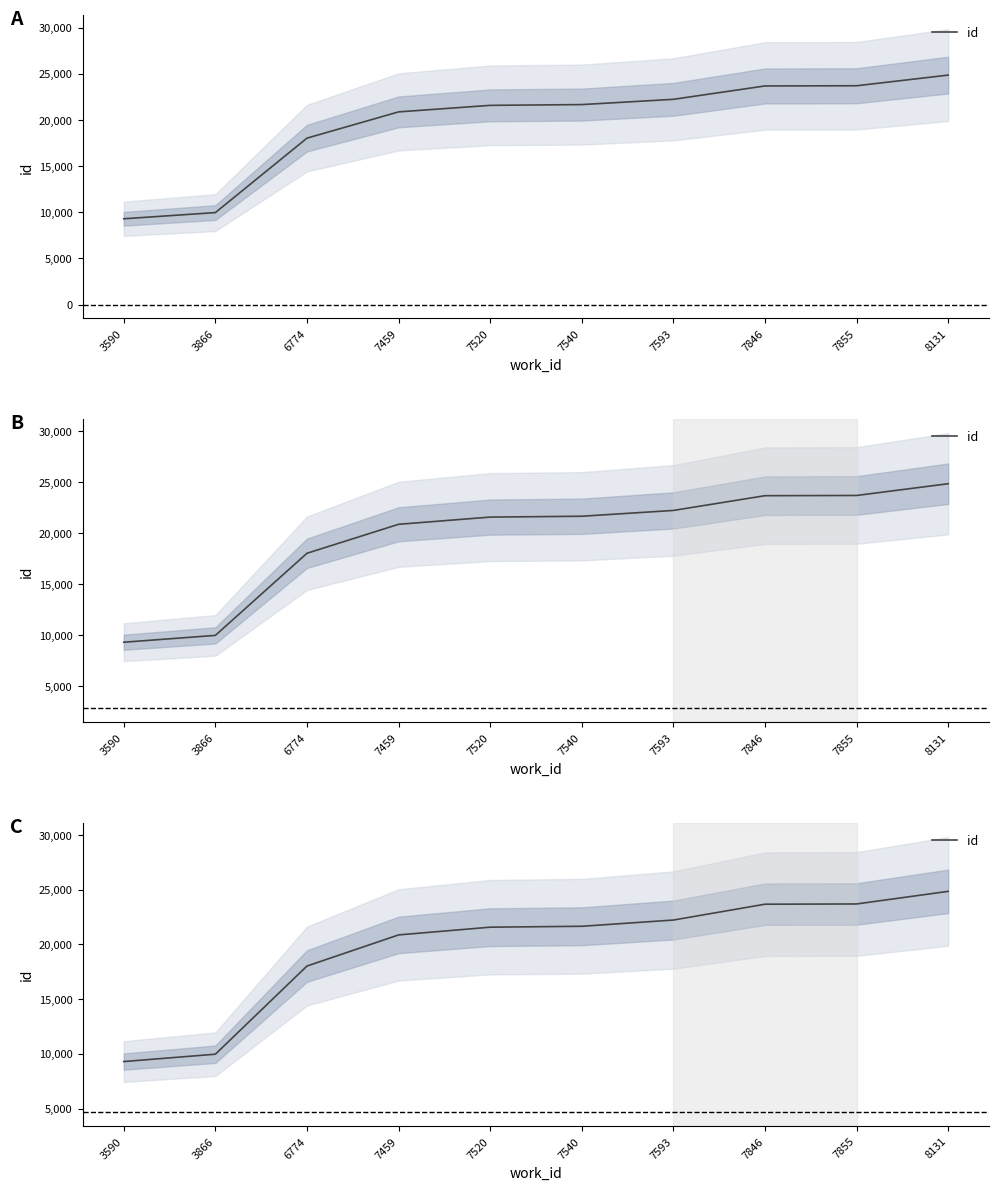

Is it true that the value at 8131 is 24856?

True